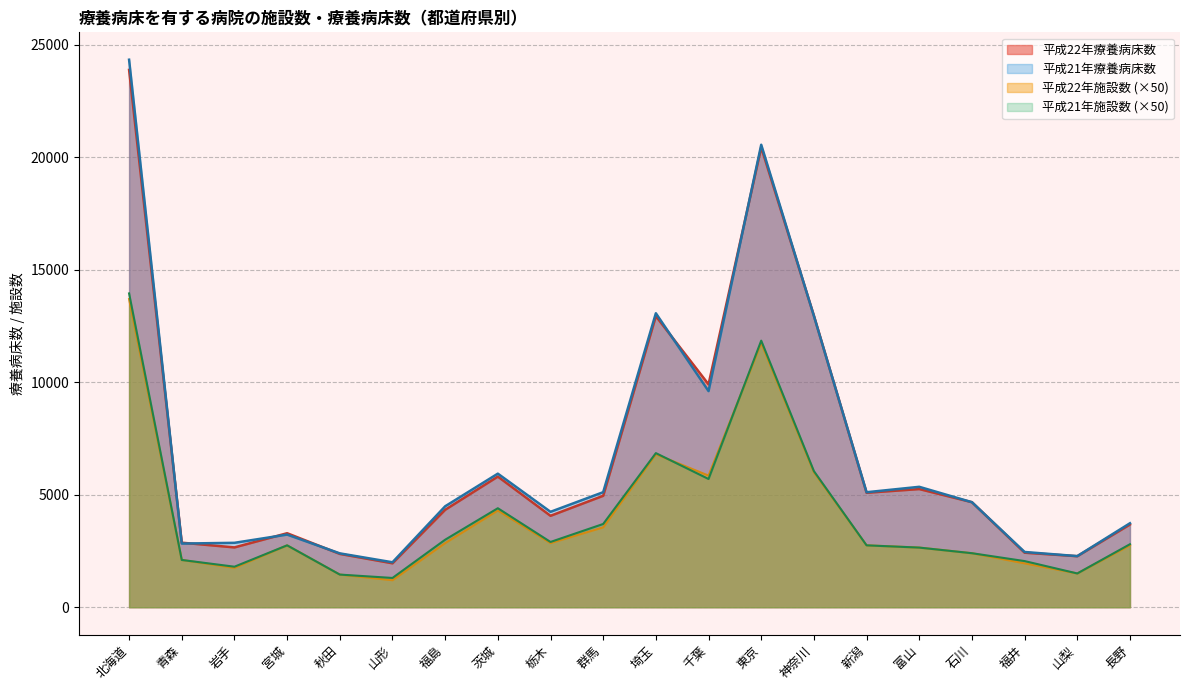

What is the difference between the highest and lowest values at 茨城?

1637